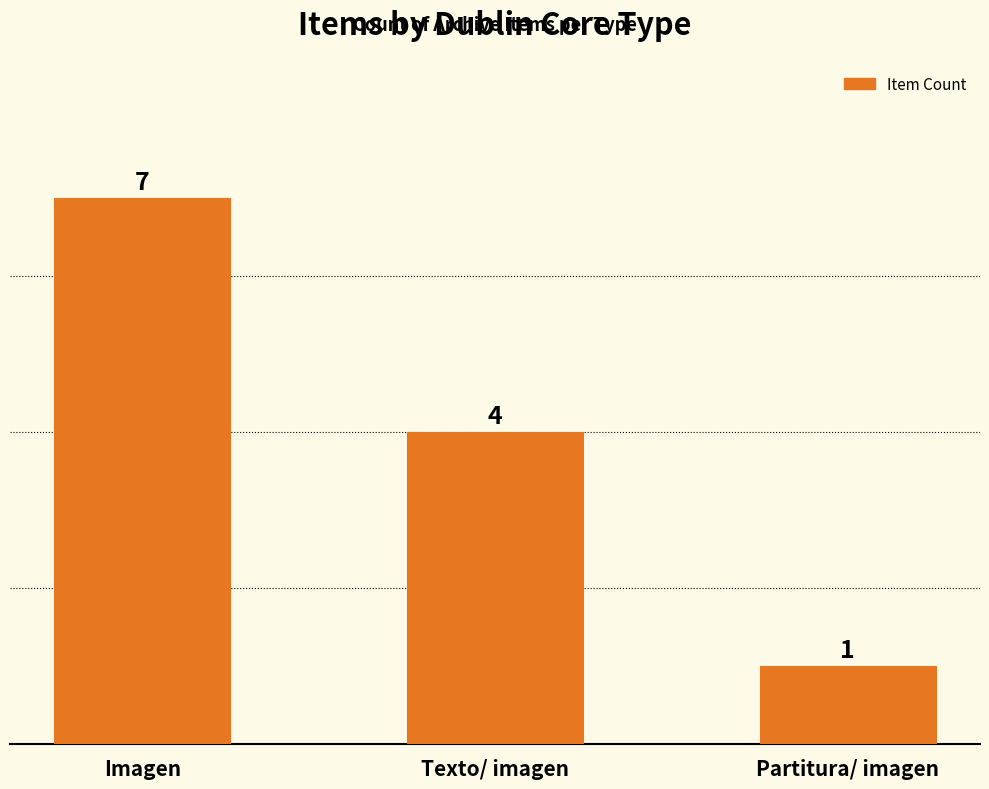

True or false: the data shows 3 at Texto/ imagen.

False